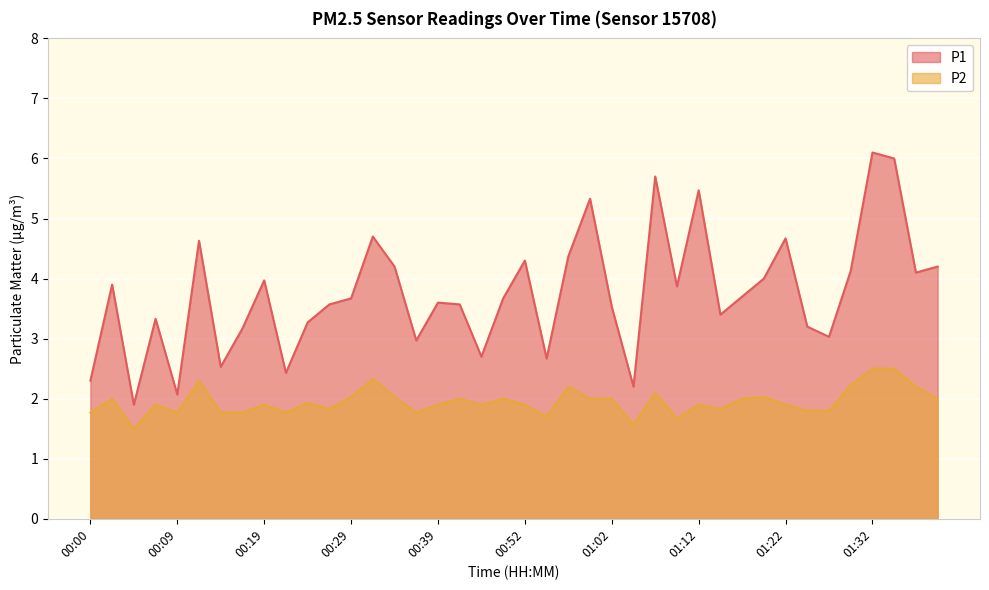

How many values in the P1 series are below 3?

9